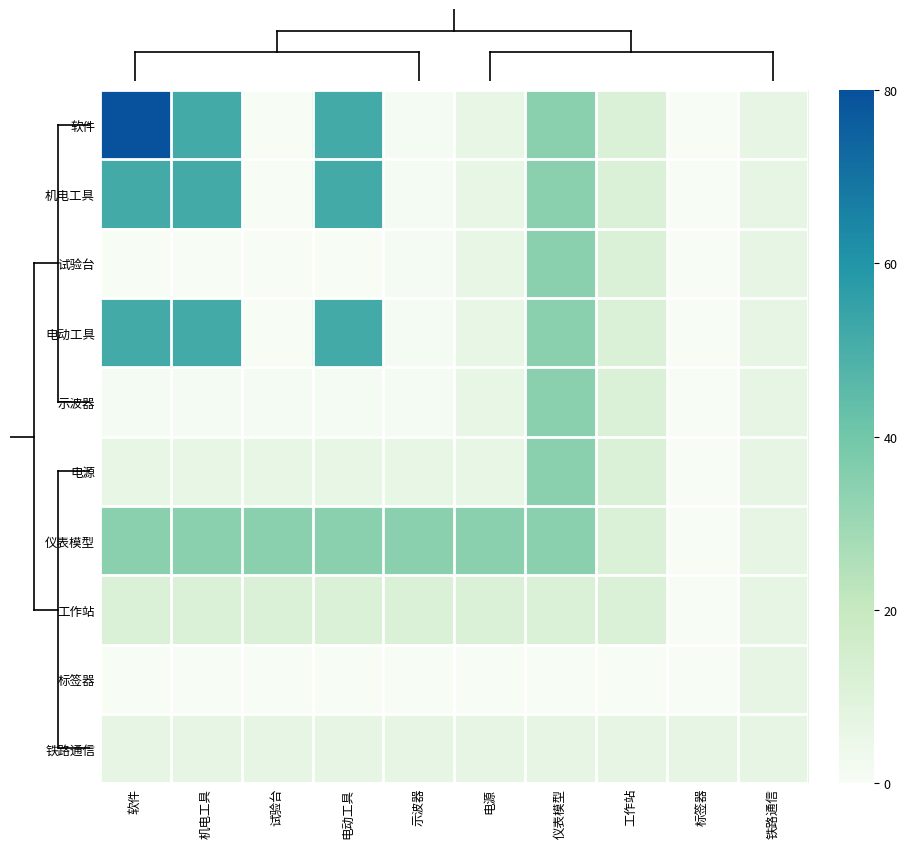

At how many categories does at least one series exceed 12?

7